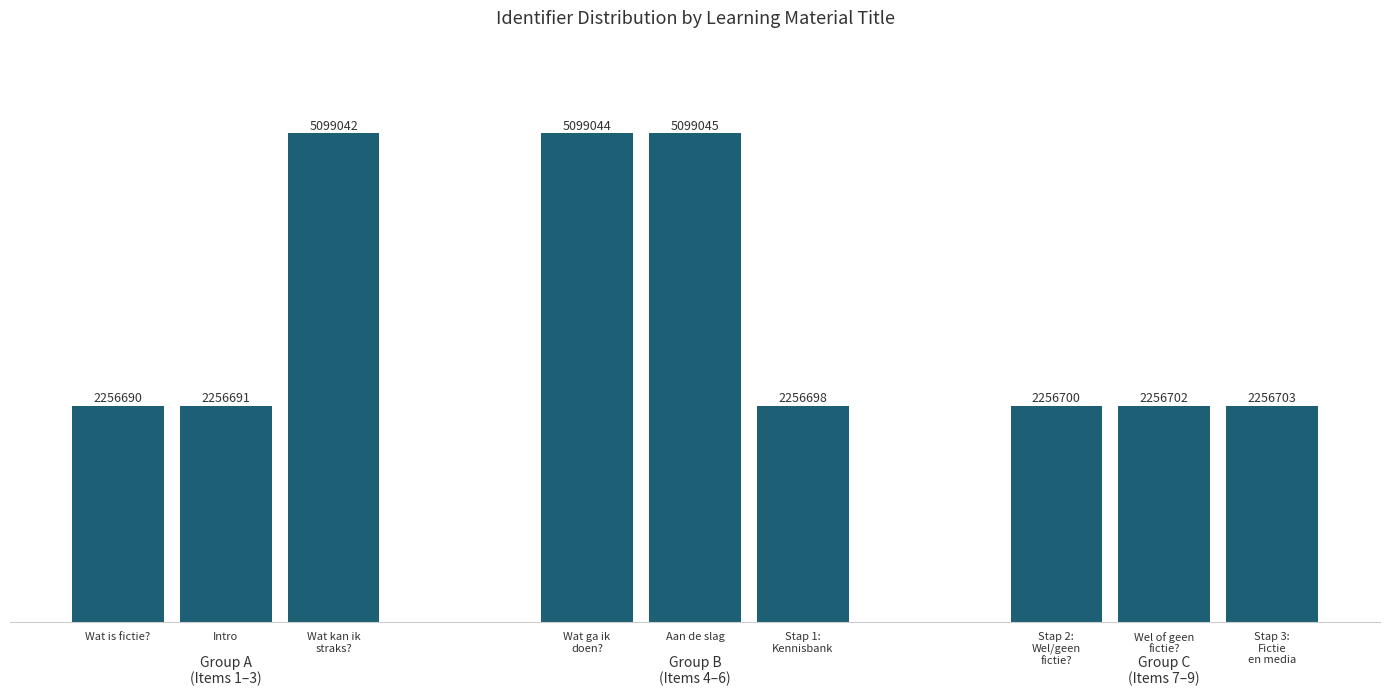

Rank the categories by value from lowest to highest.

Wat is fictie?, Intro, Stap 1:
Kennisbank, Stap 2:
Wel/geen
fictie?, Wel of geen
fictie?, Stap 3:
Fictie
en media, Wat kan ik
straks?, Wat ga ik
doen?, Aan de slag